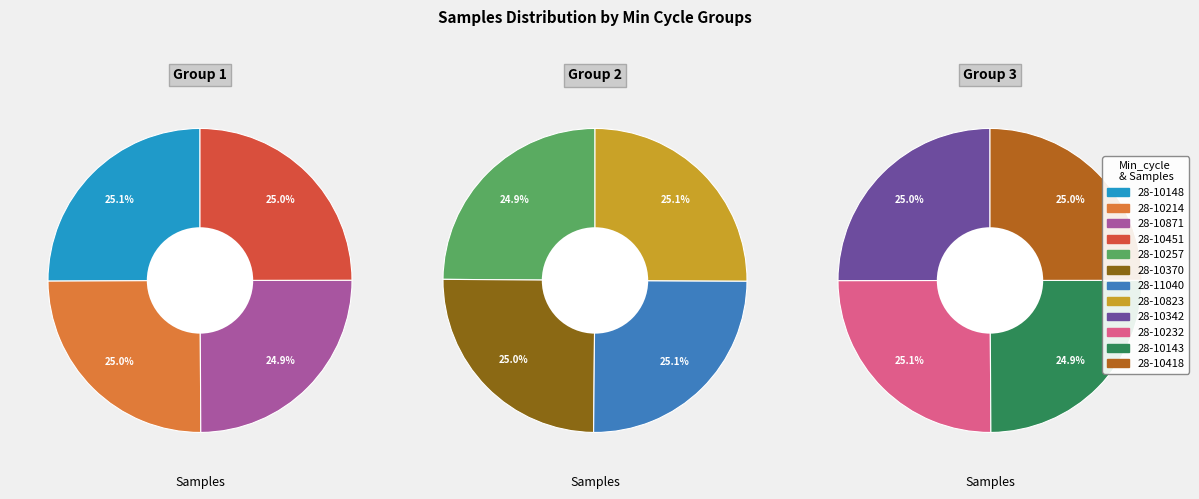

True or false: 28-10418 accounts for 22% of the total.

False